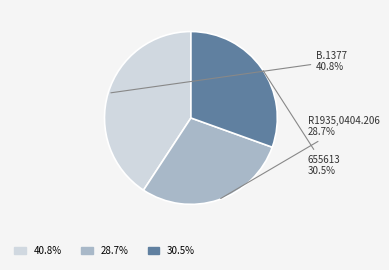

Is there any slice that represents more than half of the pie?

No